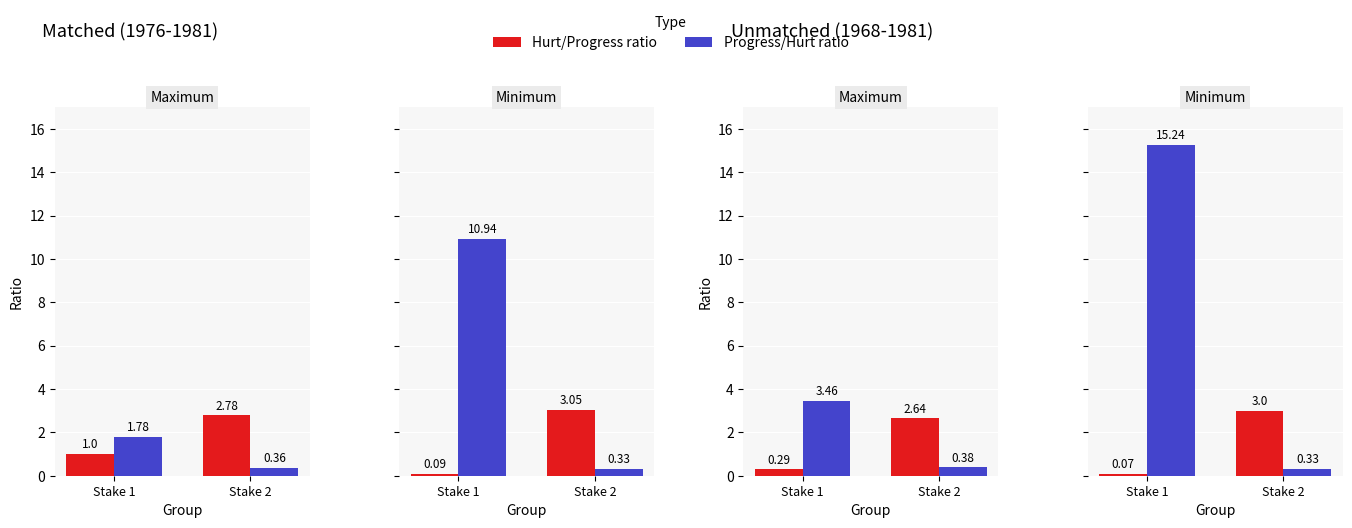

Rank the series by their average value, from lowest to highest.

Hurt/Progress ratio, Progress/Hurt ratio